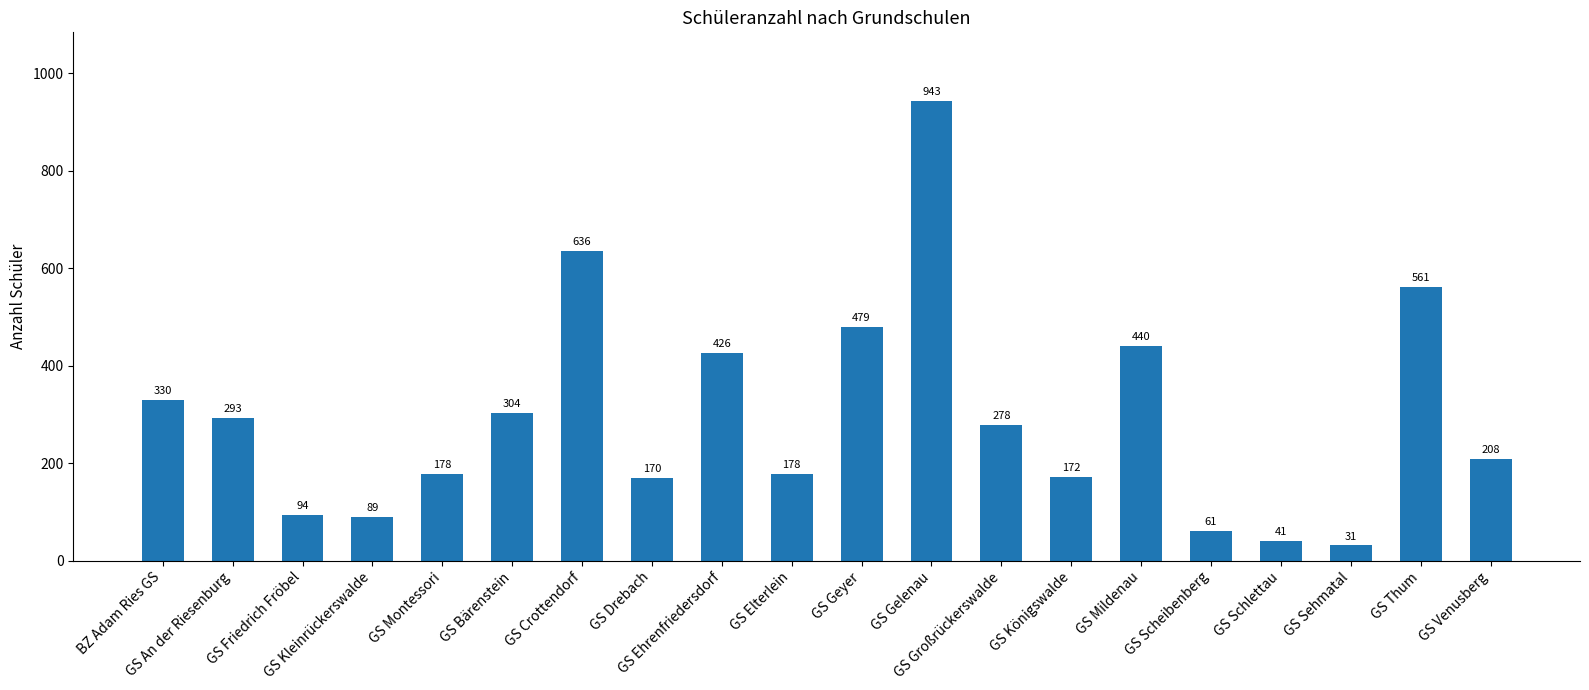

Which has a higher value, GS Drebach or GS Bärenstein?

GS Bärenstein